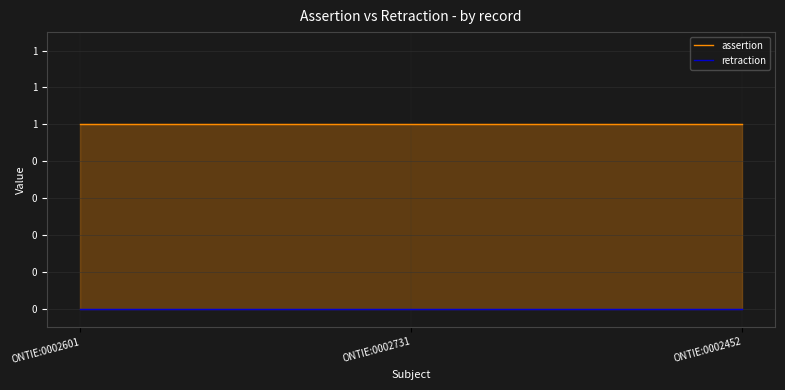

Which series changed the most between ONTIE:0002601 and ONTIE:0002452?

assertion